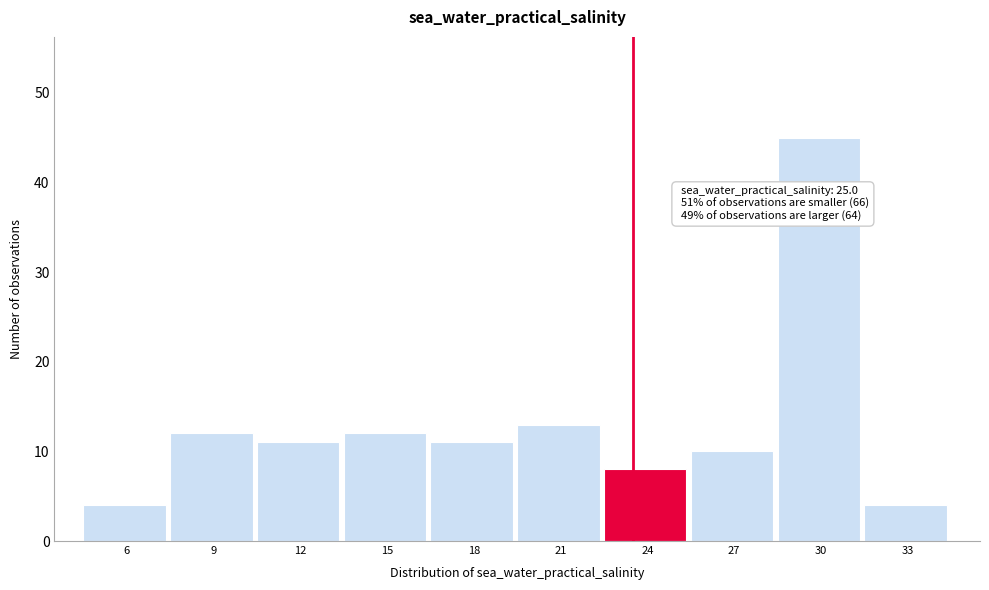

Reading left to right, what are all the values shown in this chart?

4	12	11	12	11	13	8	10	45	4